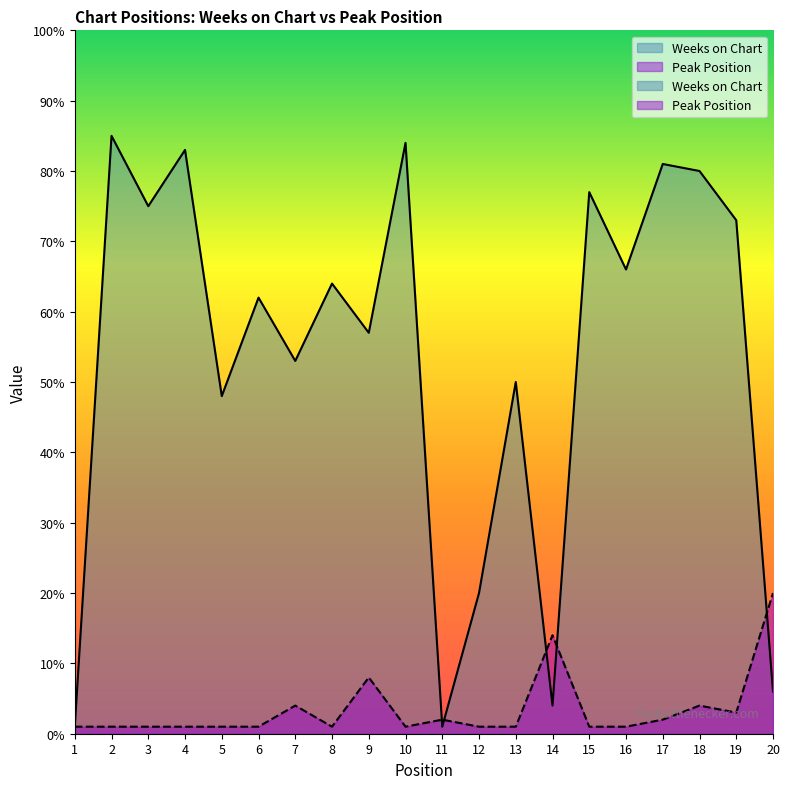

How many intersections are there between Weeks on Chart and Peak Position?

5